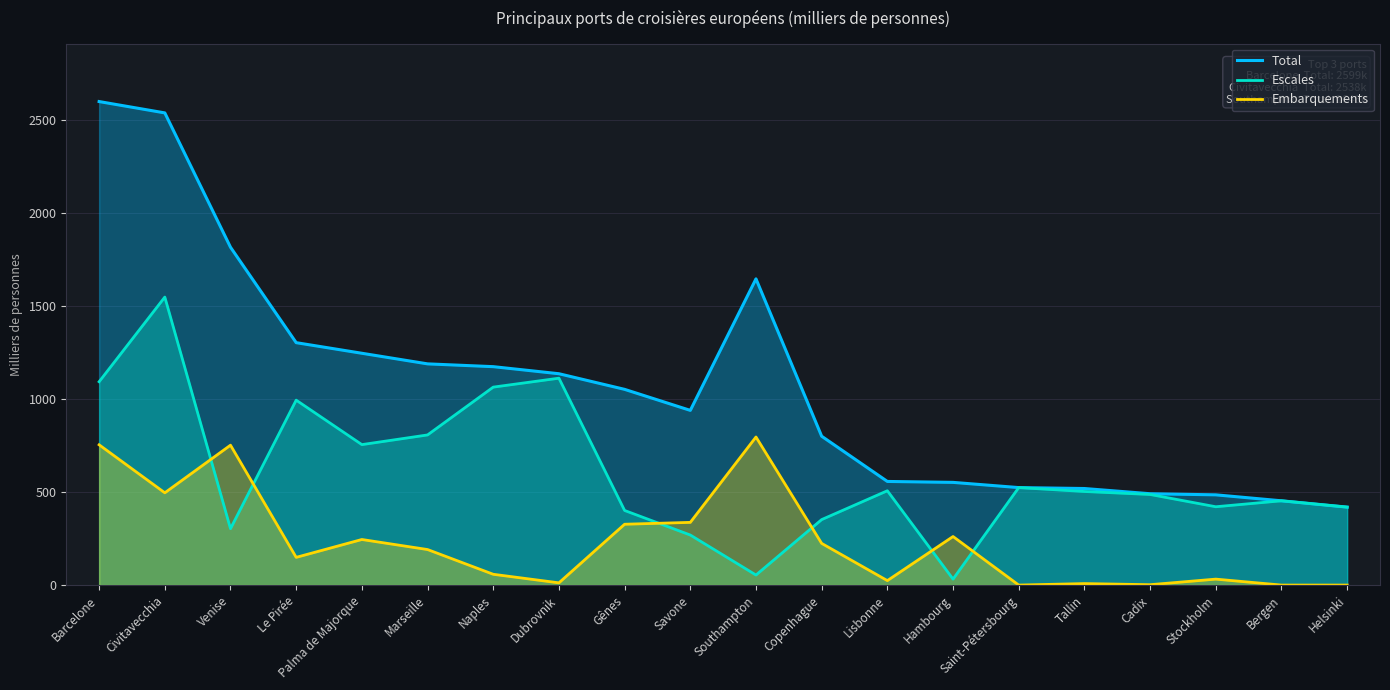

List the series in order of their overall mean, lowest first.

Embarquements, Escales, Total